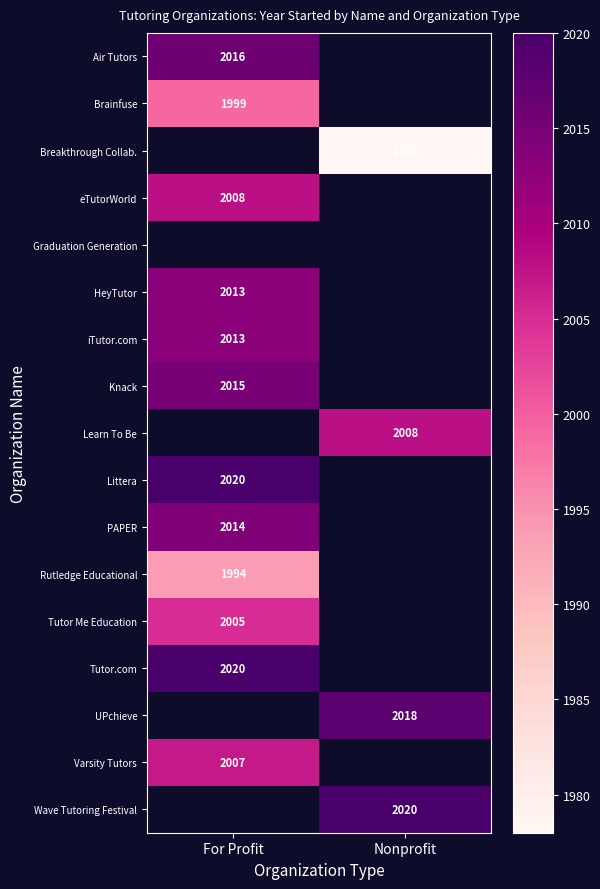

The Tutor Me Education series shows 2005 at For Profit. True or false?

True